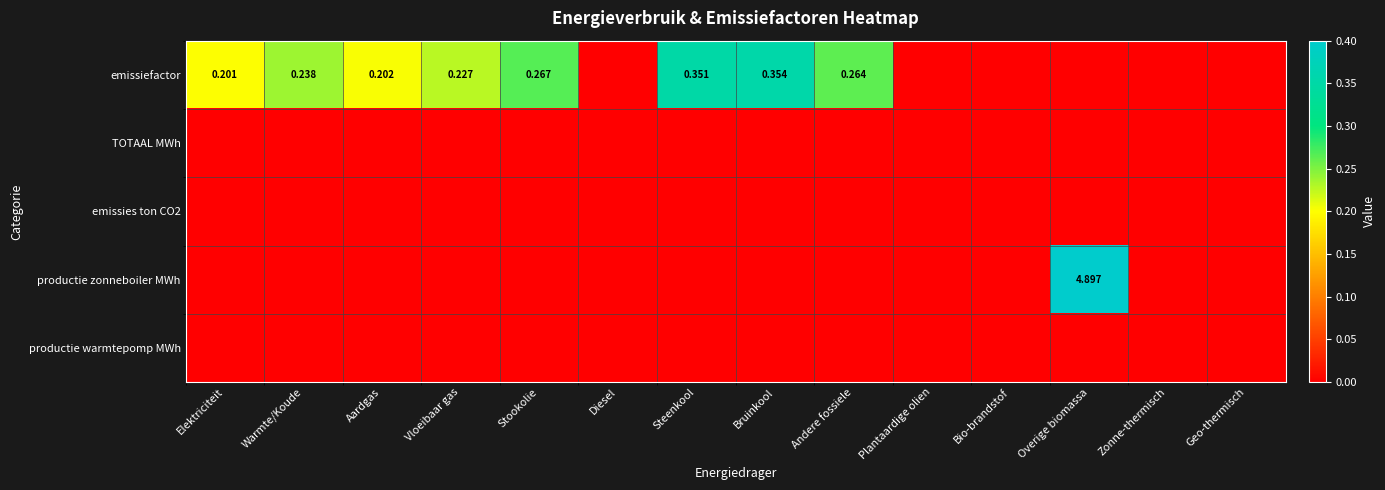

Count the number of data series in this chart.

5